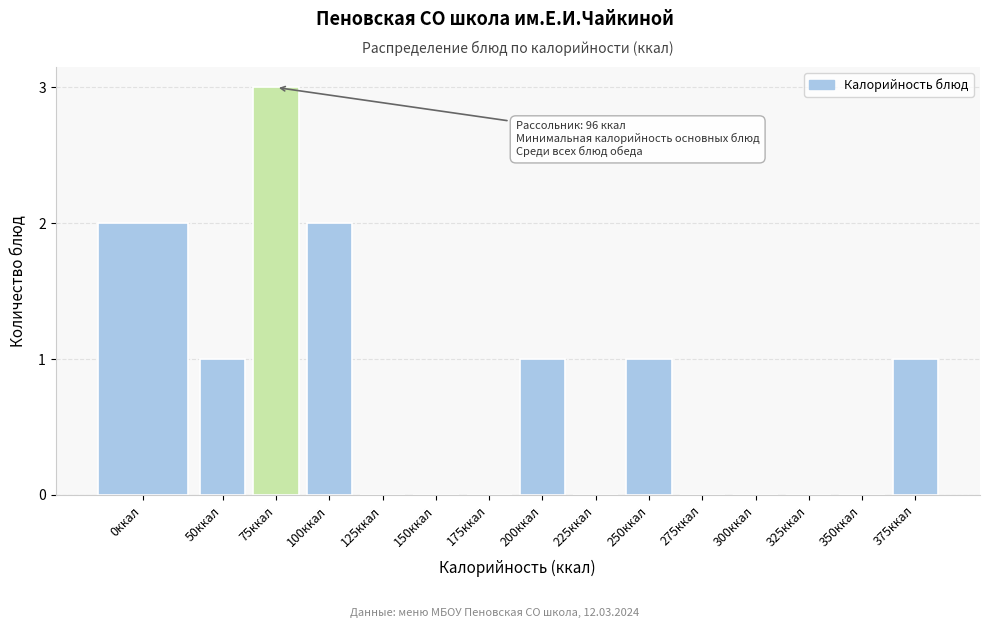

Reading left to right, extract all data points from this chart.

0ккал=2	50ккал=1	75ккал=3	100ккал=2	125ккал=0	150ккал=0	175ккал=0	200ккал=1	225ккал=0	250ккал=1	275ккал=0	300ккал=0	325ккал=0	350ккал=0	375ккал=1